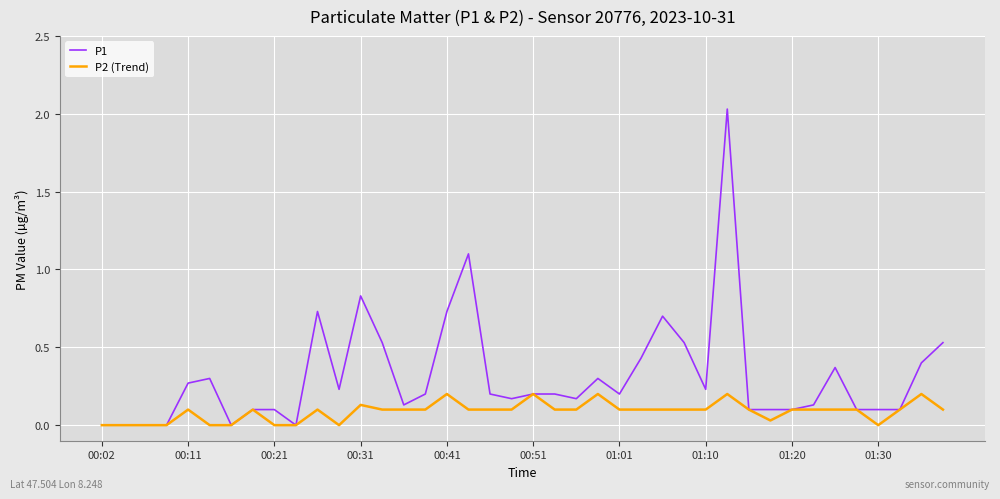

Which series has the largest range (max minus min)?

P1